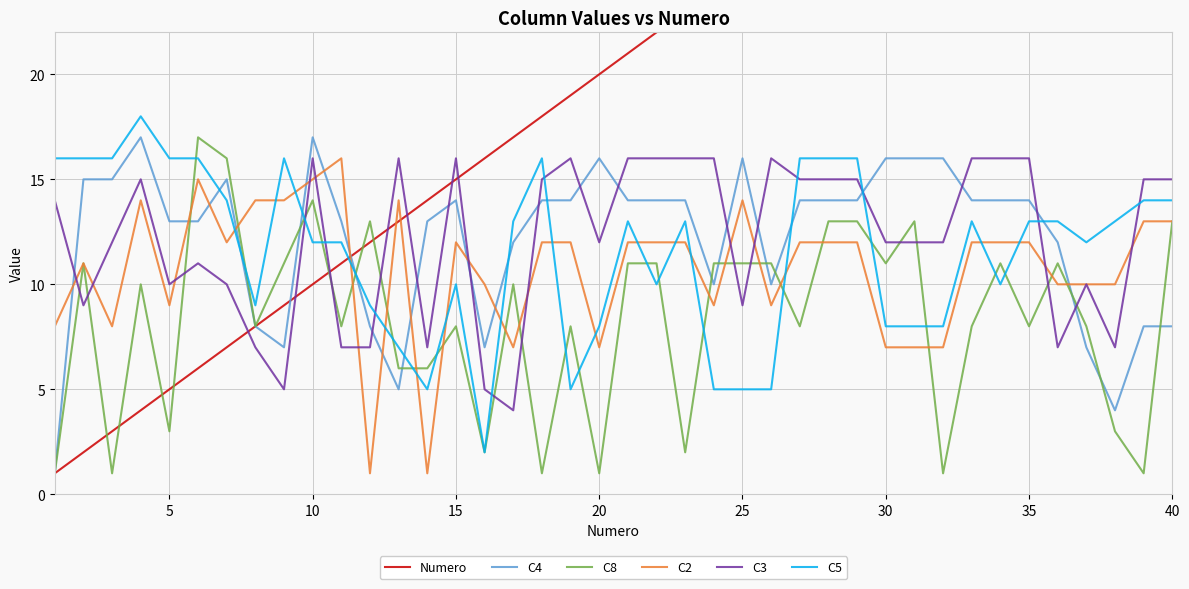

Is it true that C3 equals 21 at 10?

False